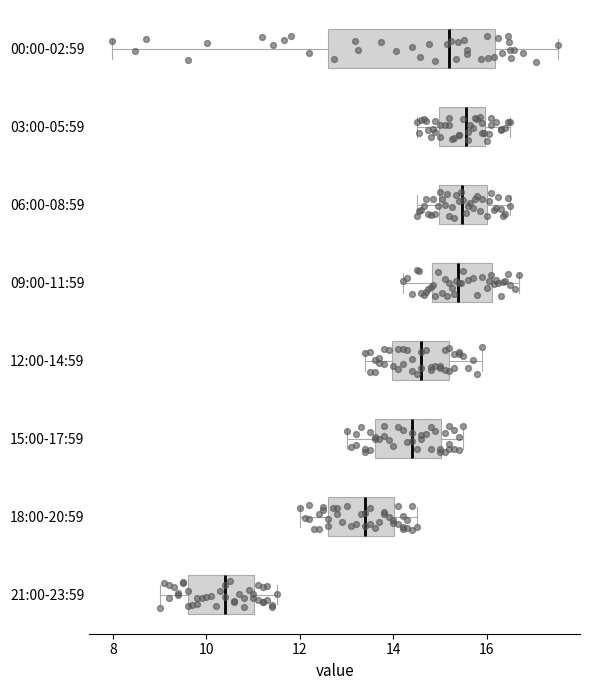

Which box's median line is the furthest to the left?

21:00-23:59